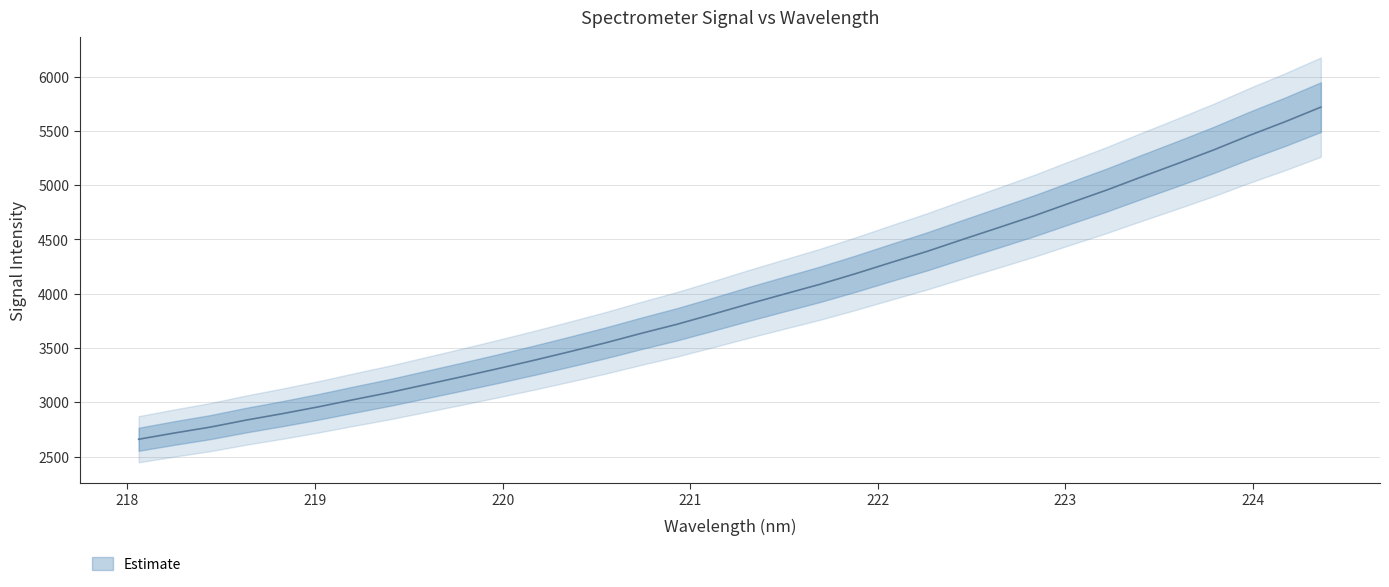

What is the difference between the second highest and second lowest values?

2867.4